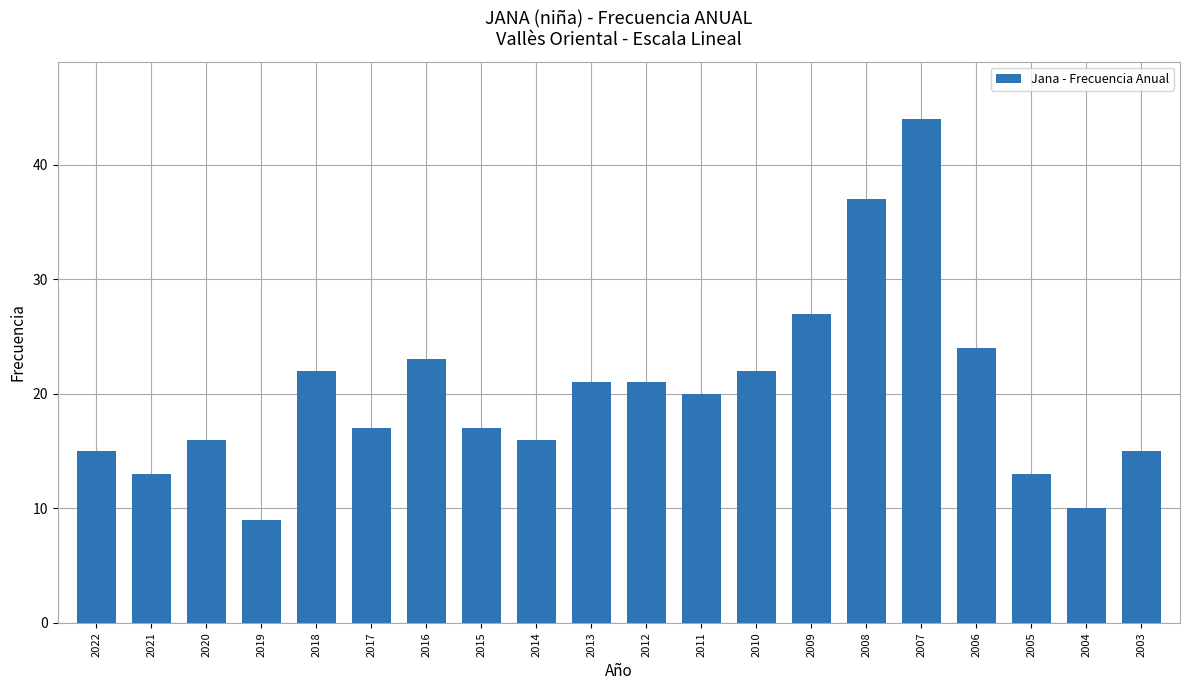

The value at 2016 is 13. True or false?

False